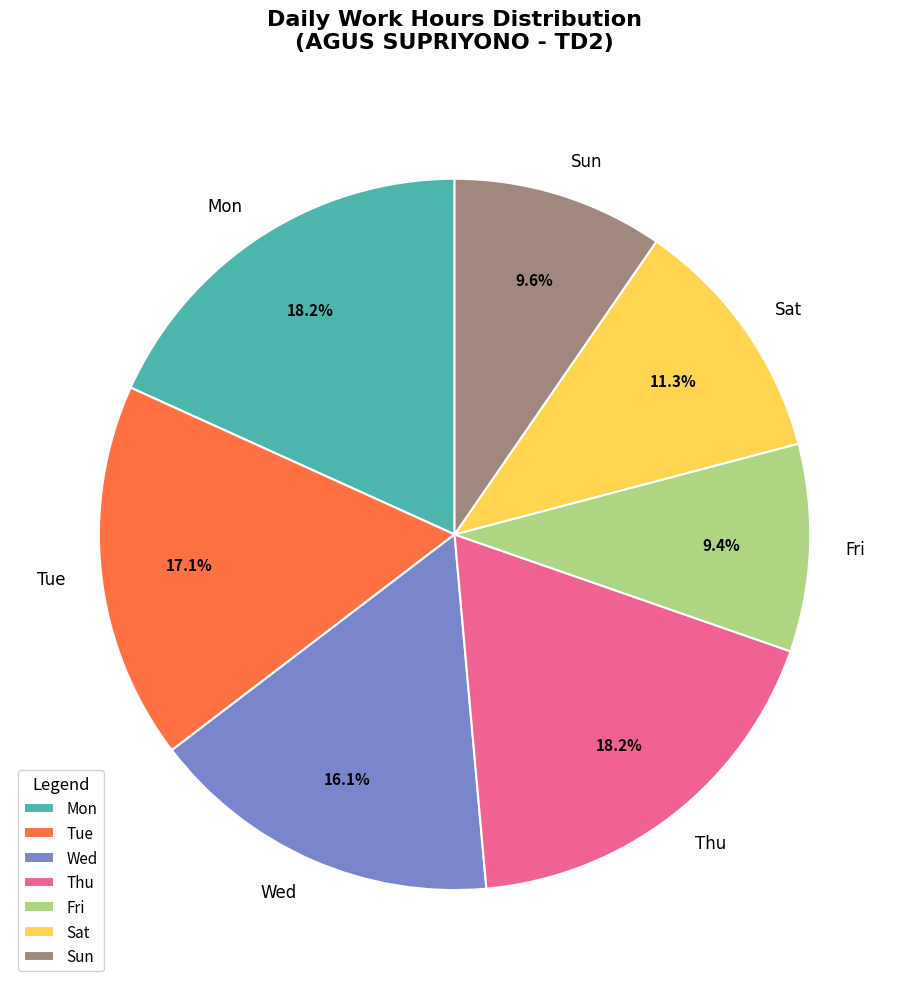

How many slices are in this pie chart?

7